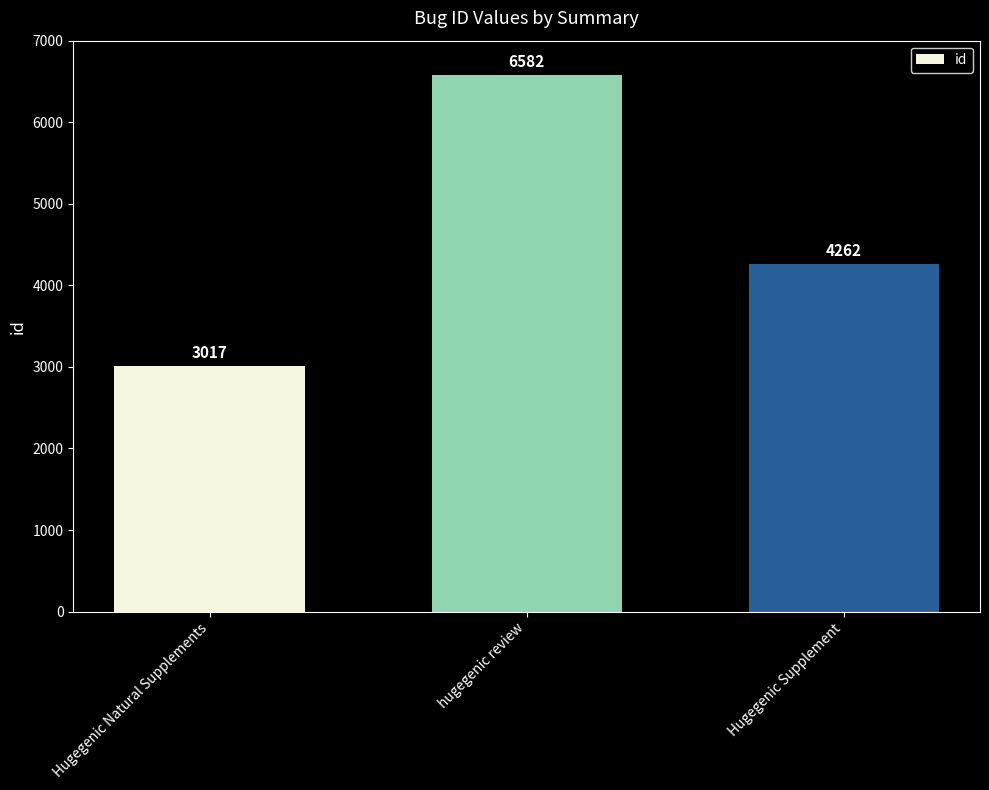

Are the bars horizontal?

No